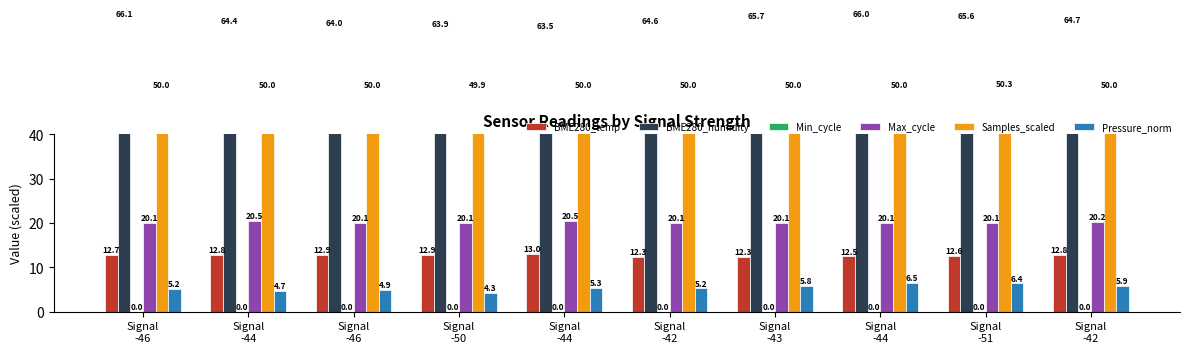

Is it true that BME280_temp equals 18.4 at Signal
-44?

False